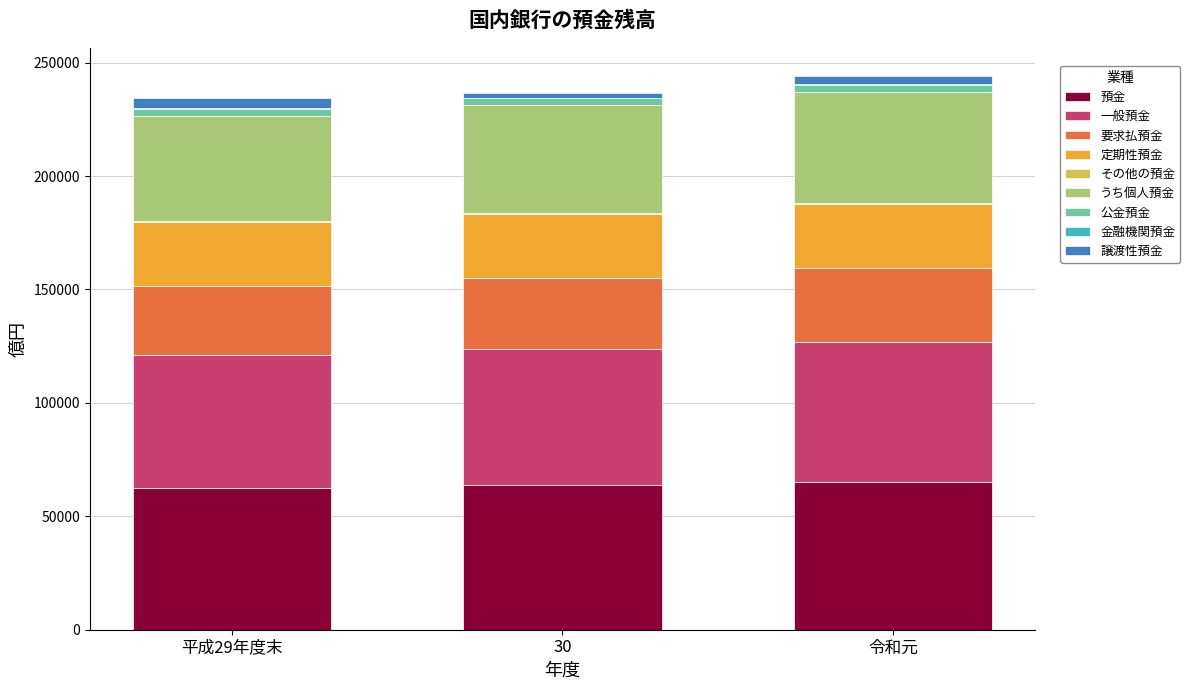

What is the sum of all 預金 values?

191187